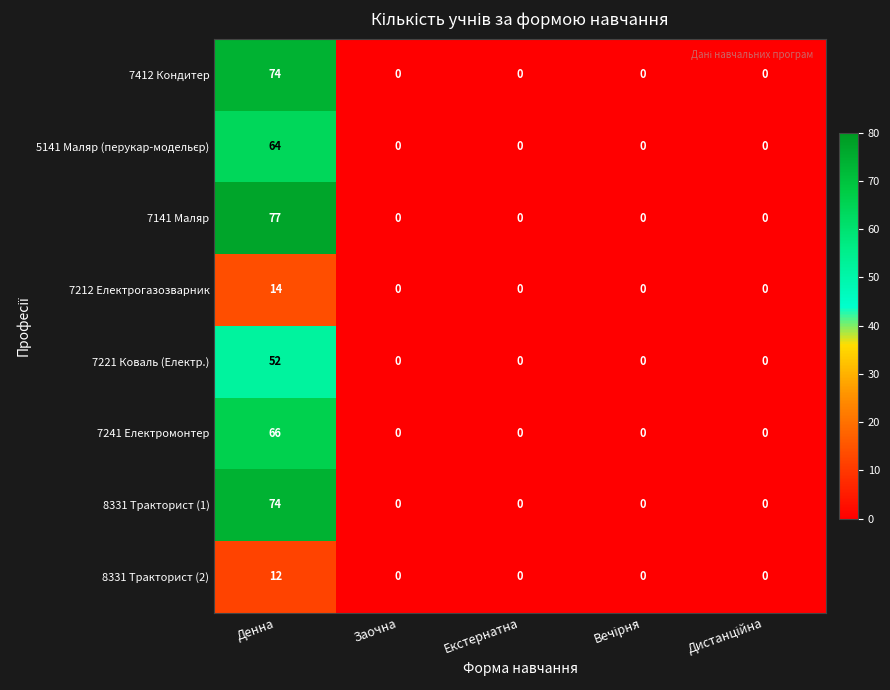

What is the difference between the highest and lowest values at Денна?

65